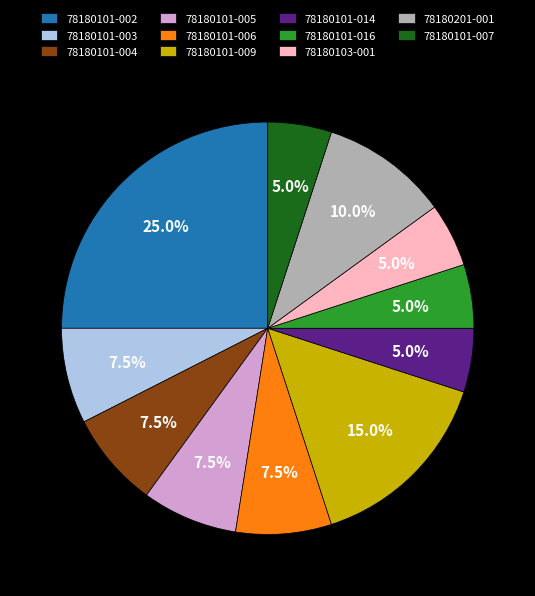

Is 78180101-007 the majority of the pie?

No